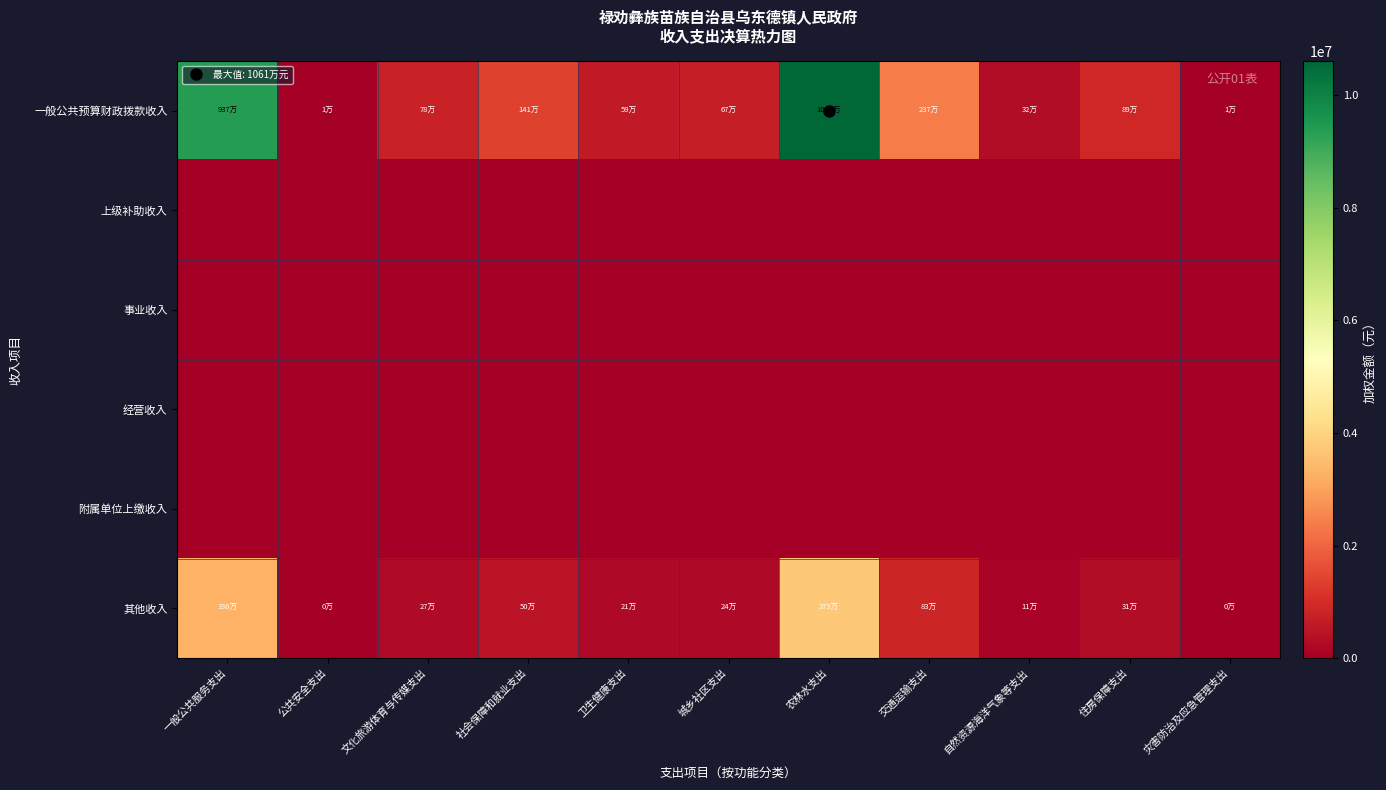

Reading left to right, extract all data points from this chart.

一般公共预算财政拨款收入: 一般公共服务支出=9368047.3	公共安全支出=6040.5	文化旅游体育与传媒支出=778723.1	社会保障和就业支出=1407386.6	卫生健康支出=592759.6	城乡社区支出=669402.2	农林水支出=10609731.1	交通运输支出=2368427.0	自然资源海洋气象等支出=315708.1	住房保障支出=894823.5	灾害防治及应急管理支出=5612.6
上级补助收入: 一般公共服务支出=0.0	公共安全支出=0.0	文化旅游体育与传媒支出=0.0	社会保障和就业支出=0.0	卫生健康支出=0.0	城乡社区支出=0.0	农林水支出=0.0	交通运输支出=0.0	自然资源海洋气象等支出=0.0	住房保障支出=0.0	灾害防治及应急管理支出=0.0
事业收入: 一般公共服务支出=0.0	公共安全支出=0.0	文化旅游体育与传媒支出=0.0	社会保障和就业支出=0.0	卫生健康支出=0.0	城乡社区支出=0.0	农林水支出=0.0	交通运输支出=0.0	自然资源海洋气象等支出=0.0	住房保障支出=0.0	灾害防治及应急管理支出=0.0
经营收入: 一般公共服务支出=0.0	公共安全支出=0.0	文化旅游体育与传媒支出=0.0	社会保障和就业支出=0.0	卫生健康支出=0.0	城乡社区支出=0.0	农林水支出=0.0	交通运输支出=0.0	自然资源海洋气象等支出=0.0	住房保障支出=0.0	灾害防治及应急管理支出=0.0
附属单位上缴收入: 一般公共服务支出=0.0	公共安全支出=0.0	文化旅游体育与传媒支出=0.0	社会保障和就业支出=0.0	卫生健康支出=0.0	城乡社区支出=0.0	农林水支出=0.0	交通运输支出=0.0	自然资源海洋气象等支出=0.0	住房保障支出=0.0	灾害防治及应急管理支出=0.0
其他收入: 一般公共服务支出=3296540.5	公共安全支出=2125.6	文化旅游体育与传媒支出=274026.4	社会保障和就业支出=495248.0	卫生健康支出=208587.4	城乡社区支出=235557.3	农林水支出=3733479.1	交通运输支出=833430.4	自然资源海洋气象等支出=111095.2	住房保障支出=314881.2	灾害防治及应急管理支出=1975.0